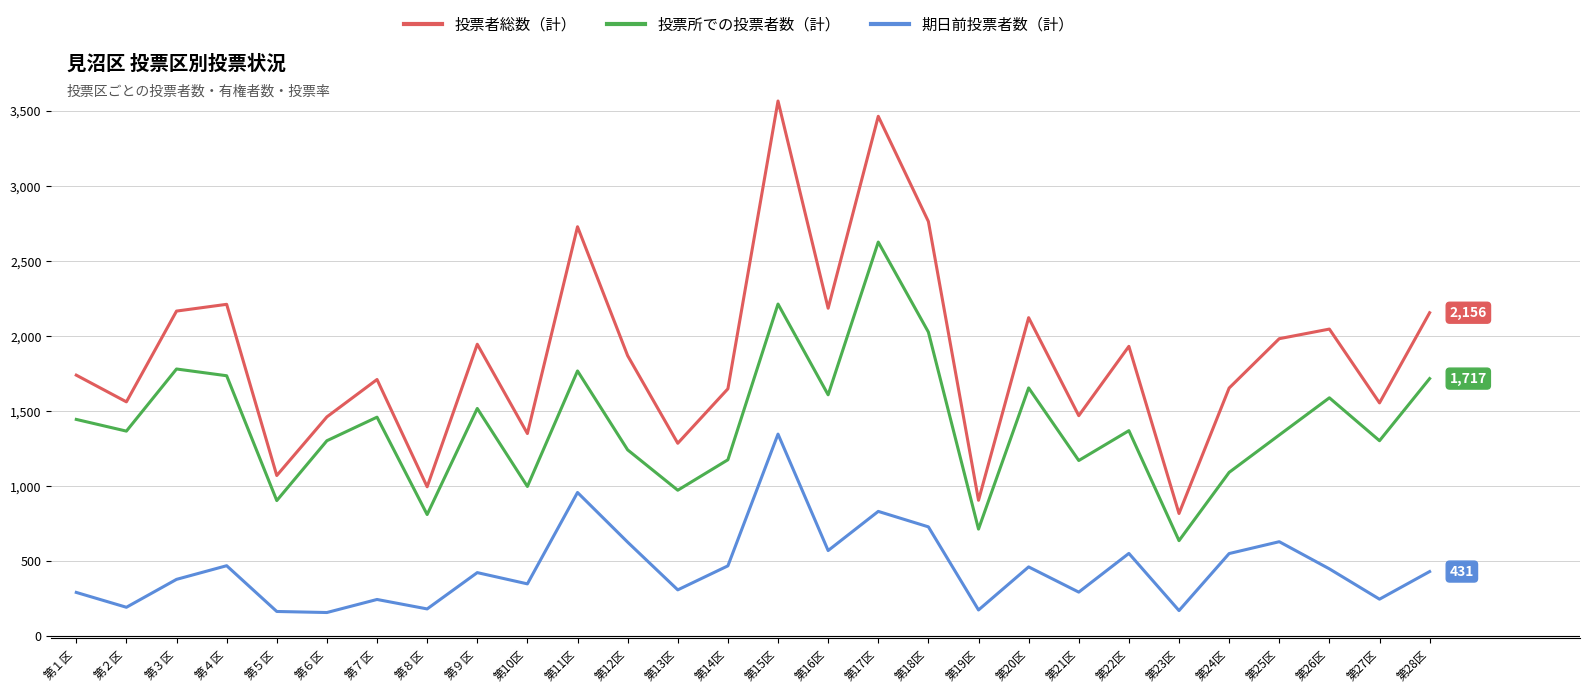

What are all the series names shown in the legend?

投票者総数（計）, 投票所での投票者数（計）, 期日前投票者数（計）